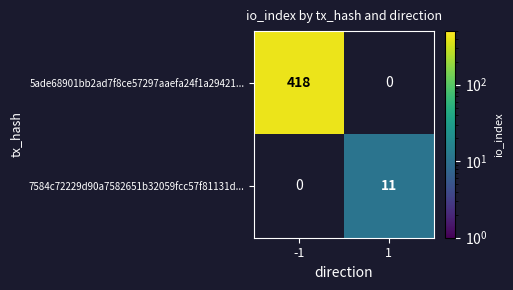

The 7584c72229d90a7582651b32059fcc57f81131d... series shows 11 at 1. True or false?

True